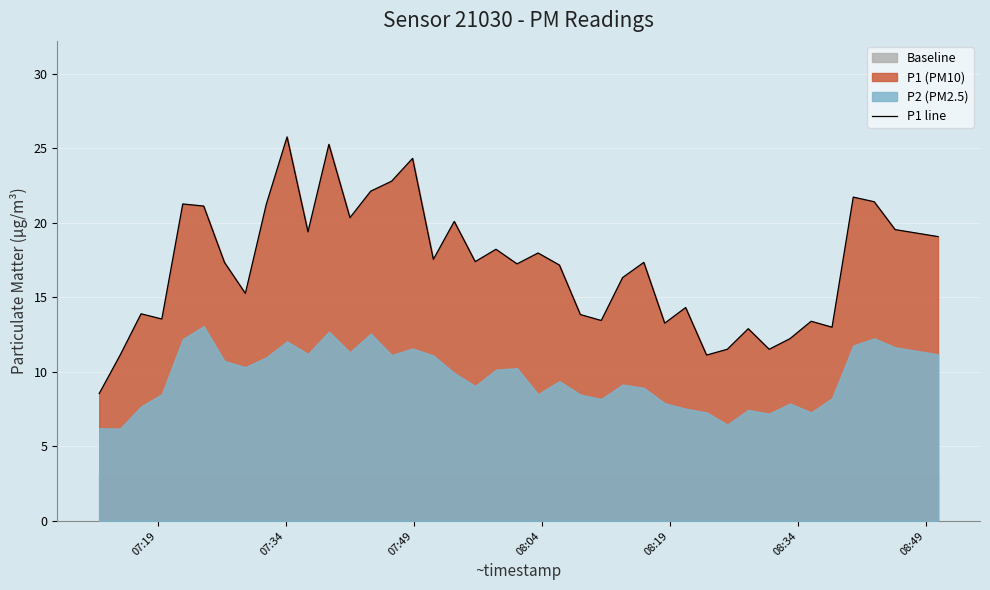

What is the lowest value of the P1 line series?

8.6